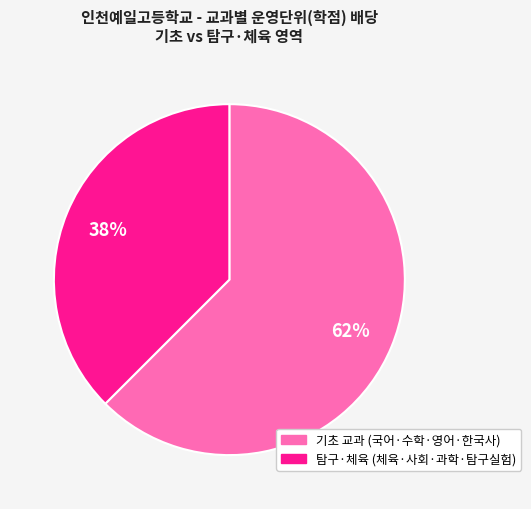

Is there a majority slice in this chart?

Yes